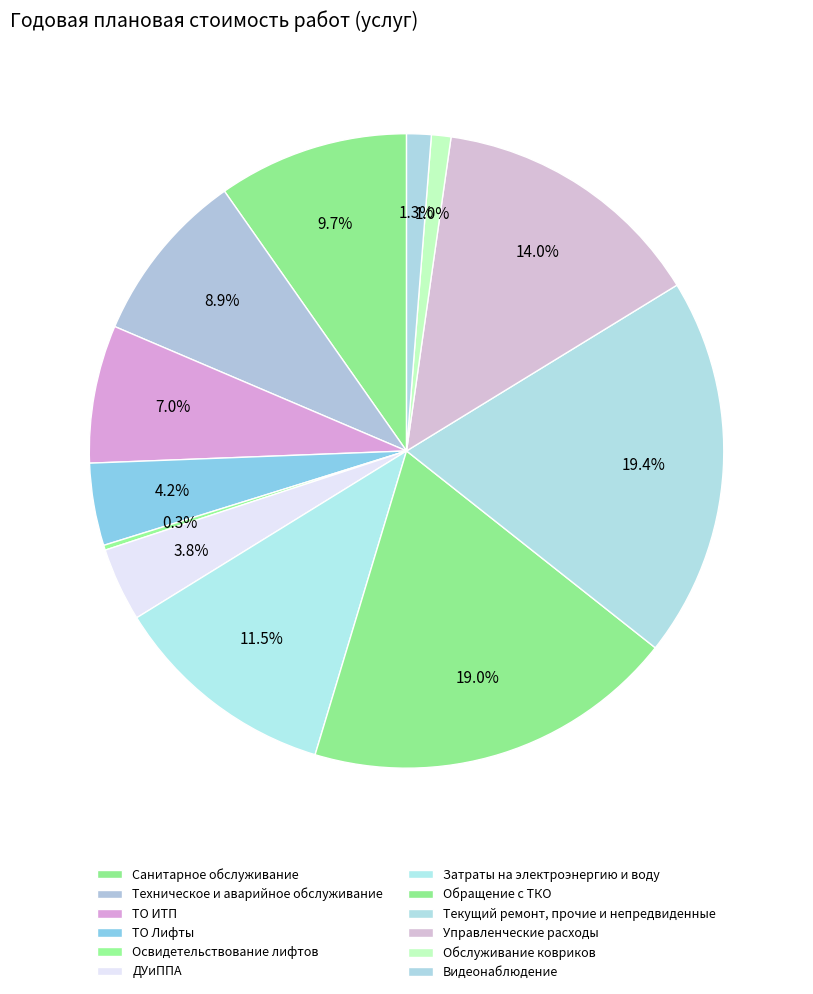

Is there a majority slice in this chart?

No